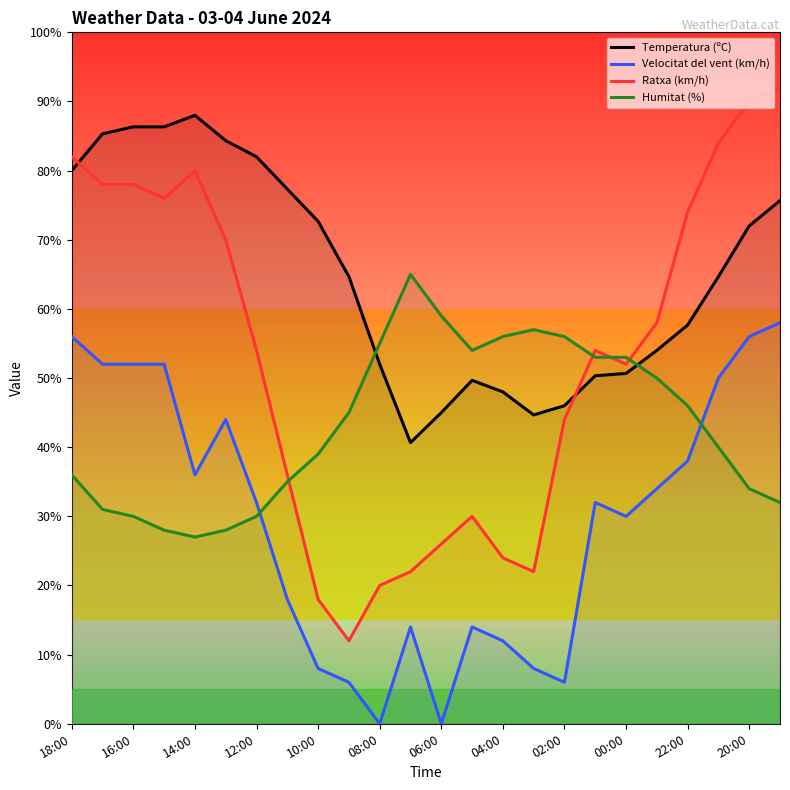

Read the Temperatura (ºC) value at 22:00.

57.7